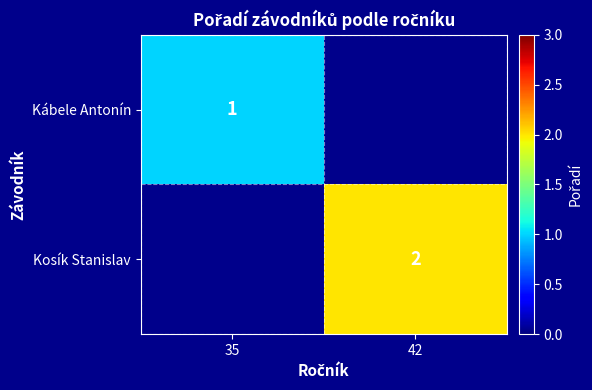

Which category has the highest value across all series?

42